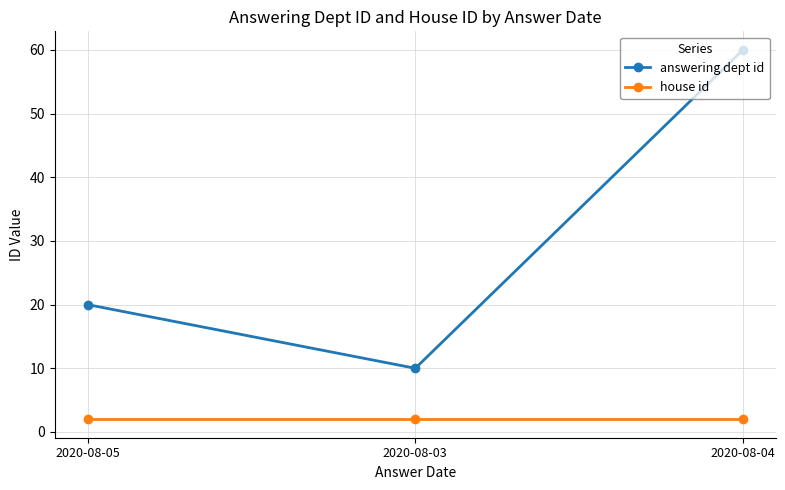

What is the value of the house id point at the 1st from the left?

2